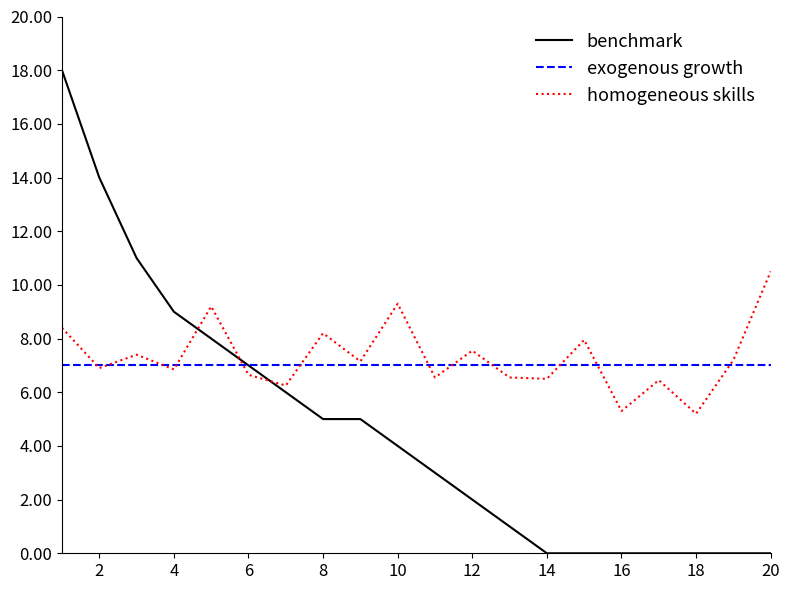

How many categories are shown in the chart?

20